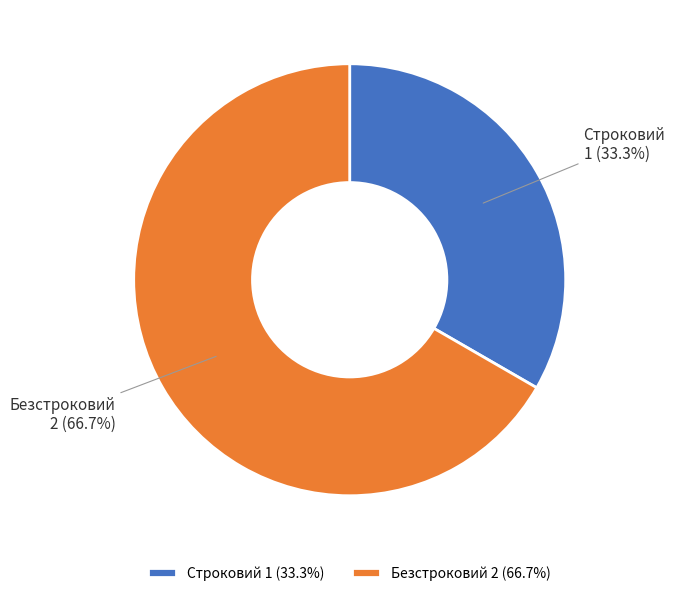

Which slice is the smallest?

Строковий